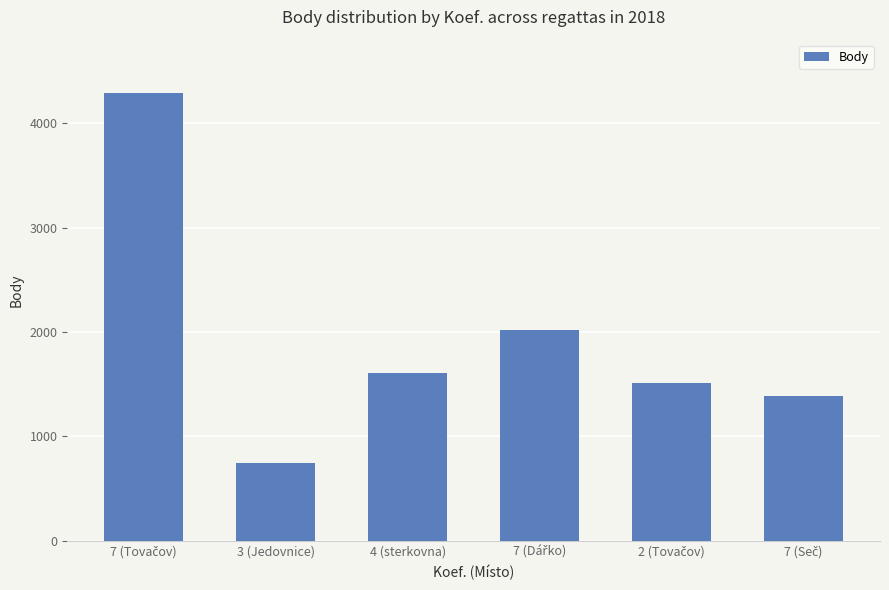

Reading right to left, what are all the values shown in this chart?

1385	1508	2014	1608	741	4290